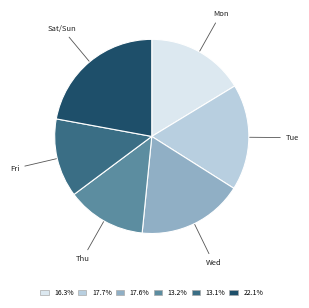

How many slices are in this pie chart?

6